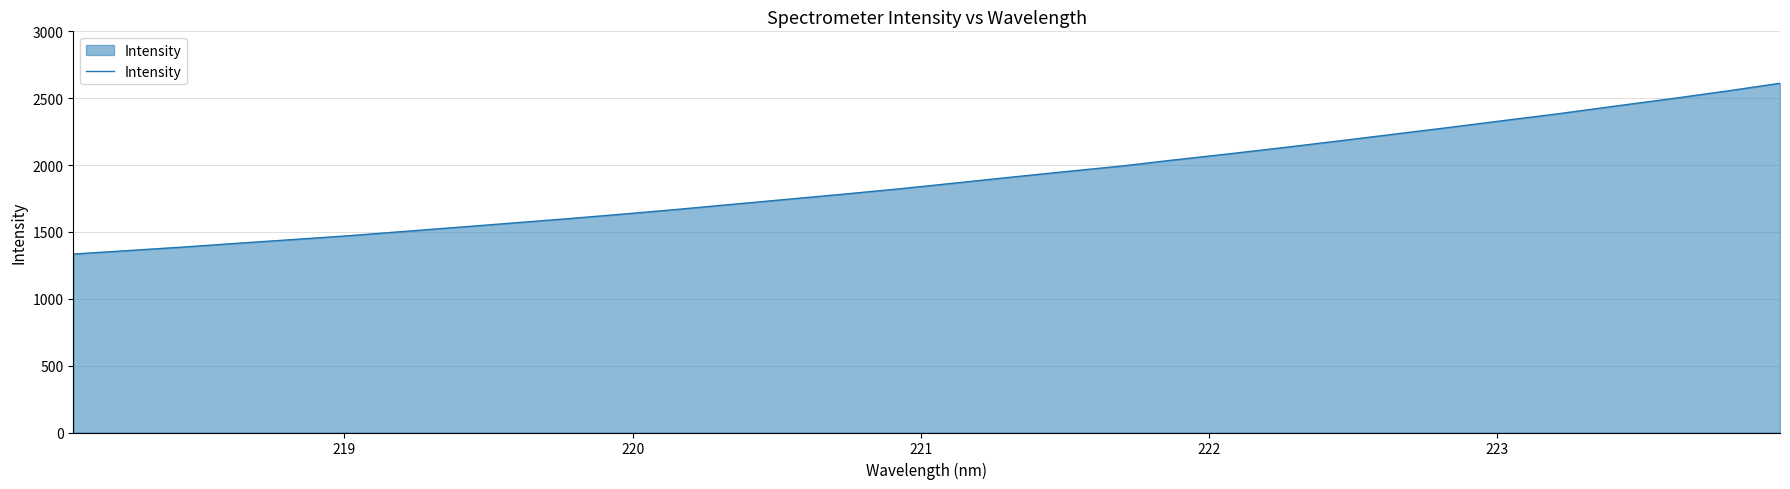

Does the chart have visible grid lines?

Yes